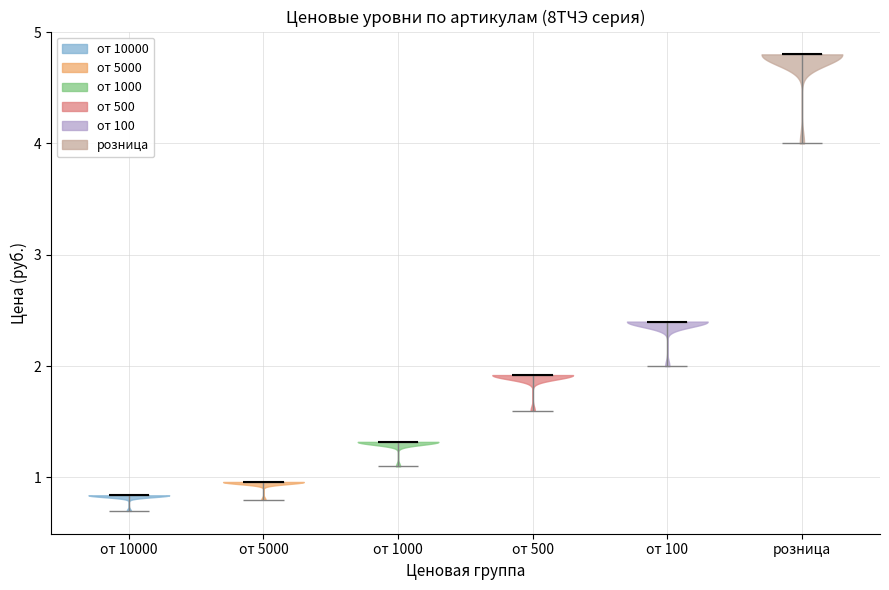

Which violin has the highest median line?

розница